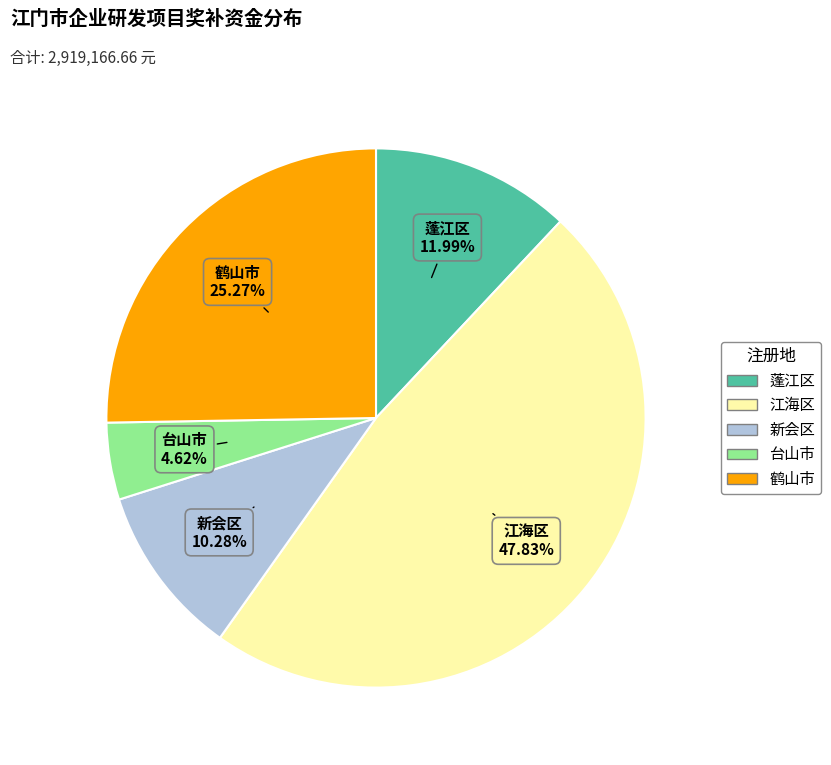

What percentage is NOT represented by 蓬江区?

88.0%